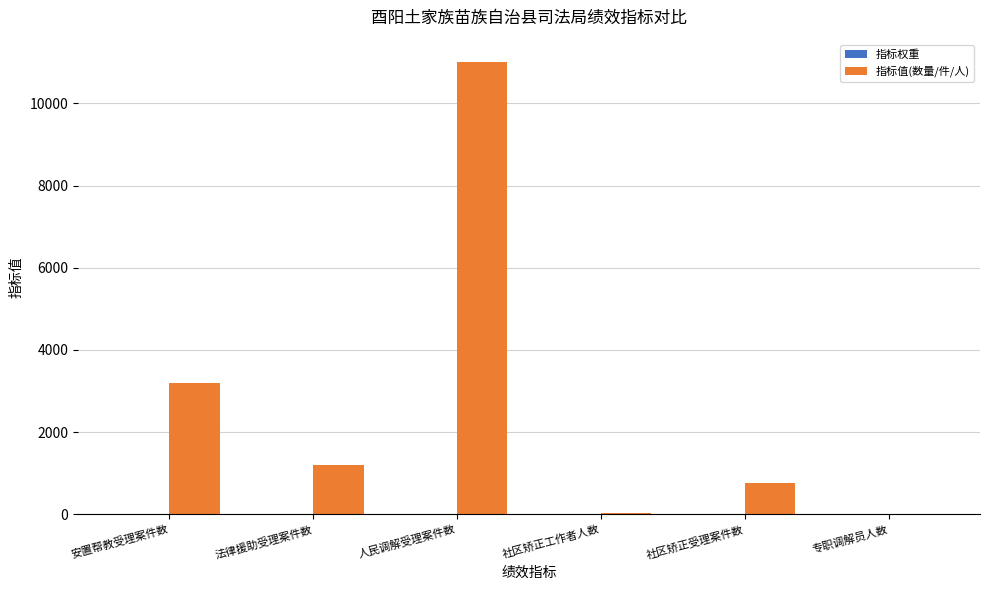

Does the chart contain stacked bars?

No